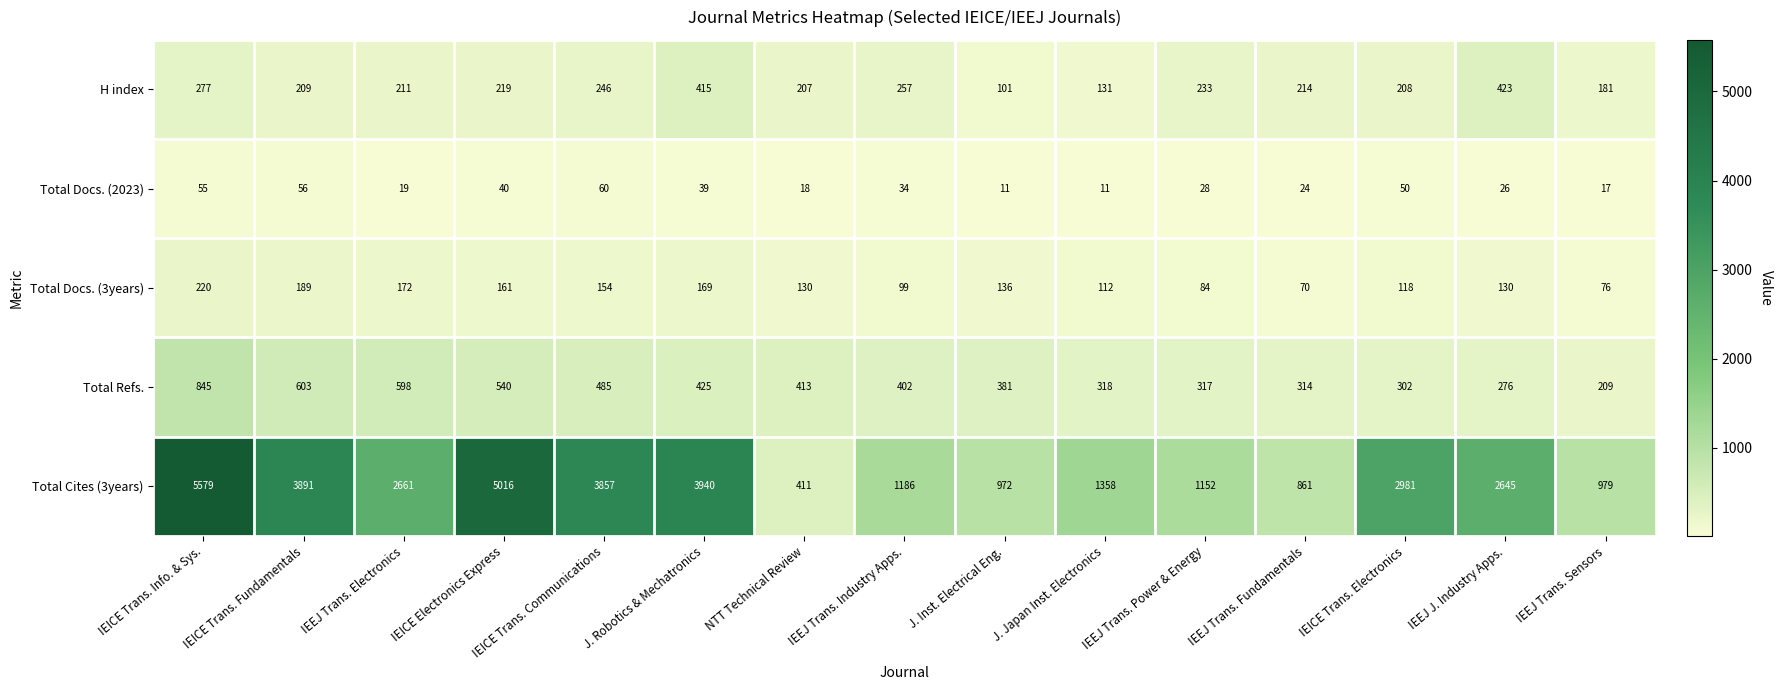

Read the Total Docs. (2023) value at IEEJ Trans. Electronics.

19